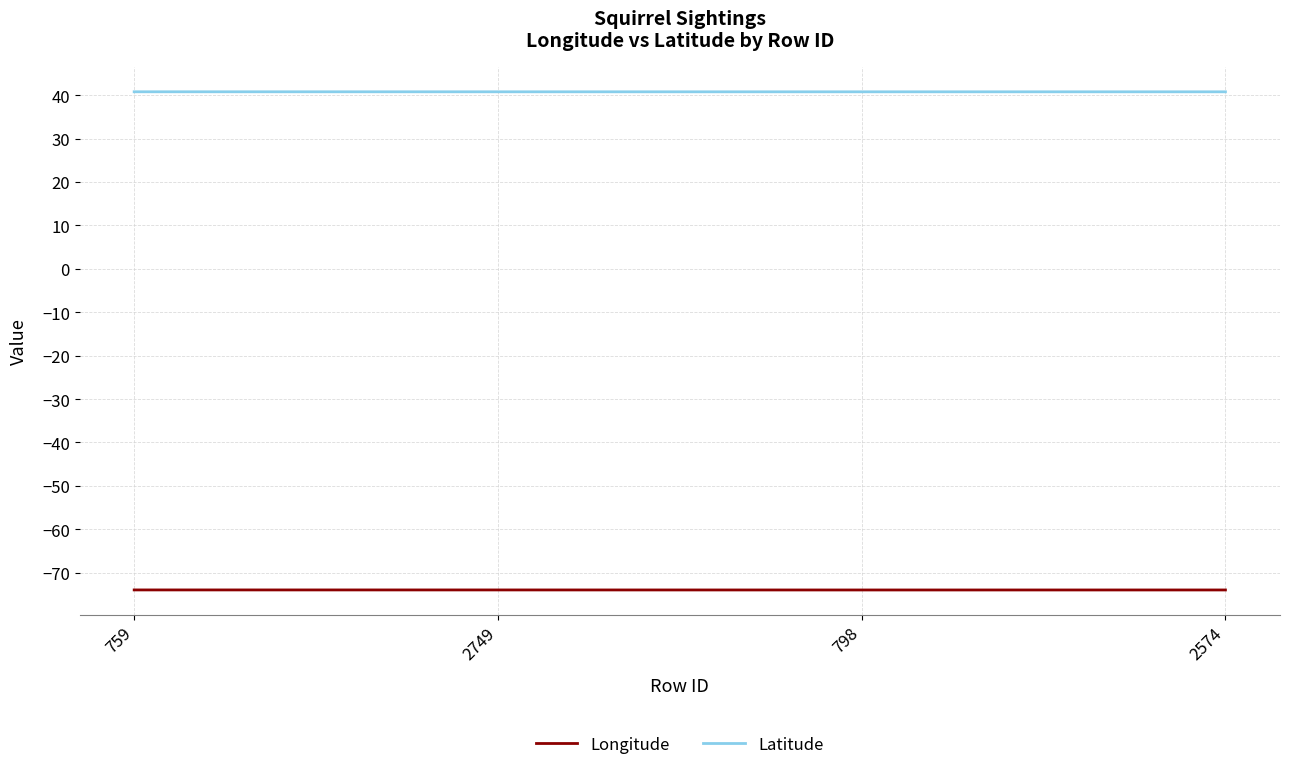

Which series has the largest total across all categories?

Latitude